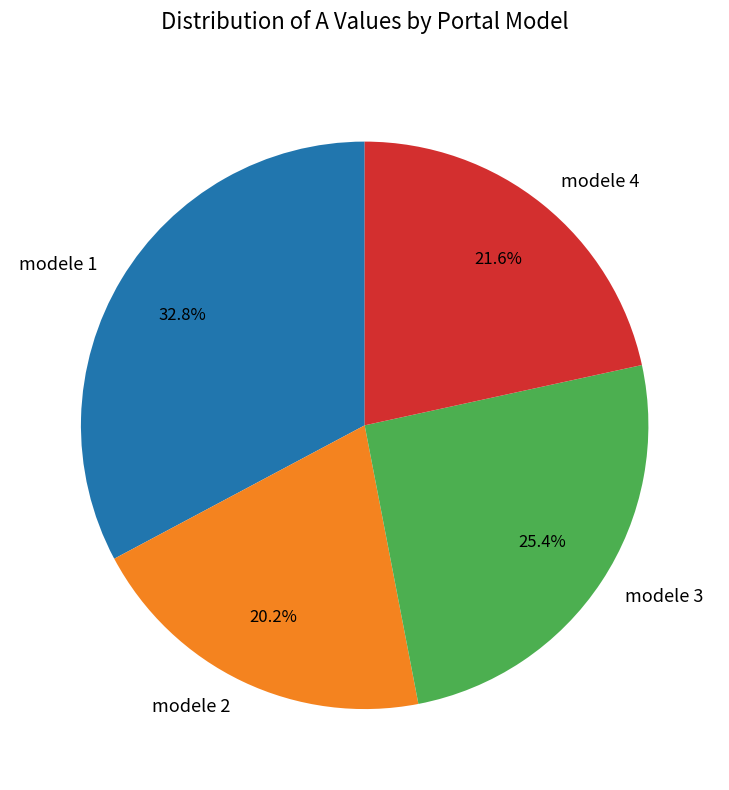

Rank the categories by value from highest to lowest.

modele 1, modele 3, modele 4, modele 2